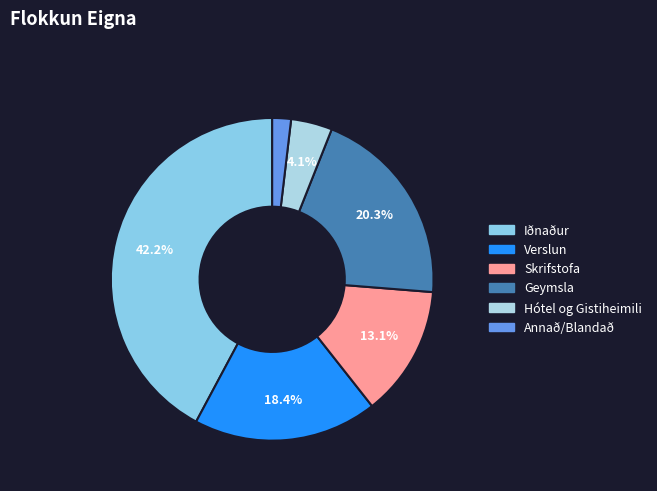

How many slices are in this pie chart?

6